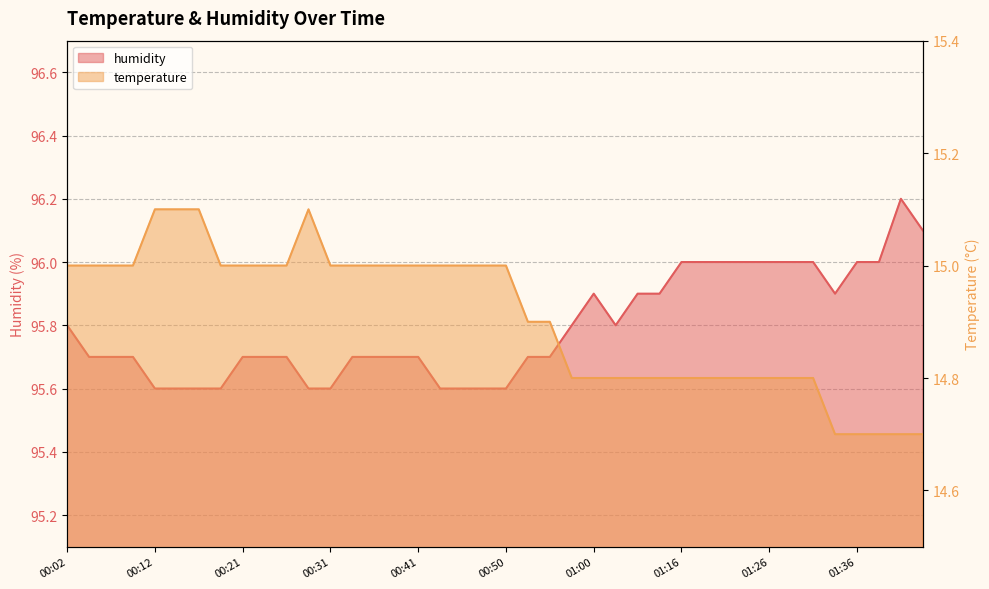

In temperature, how many points are higher than both neighbors (excluding endpoints)?

1